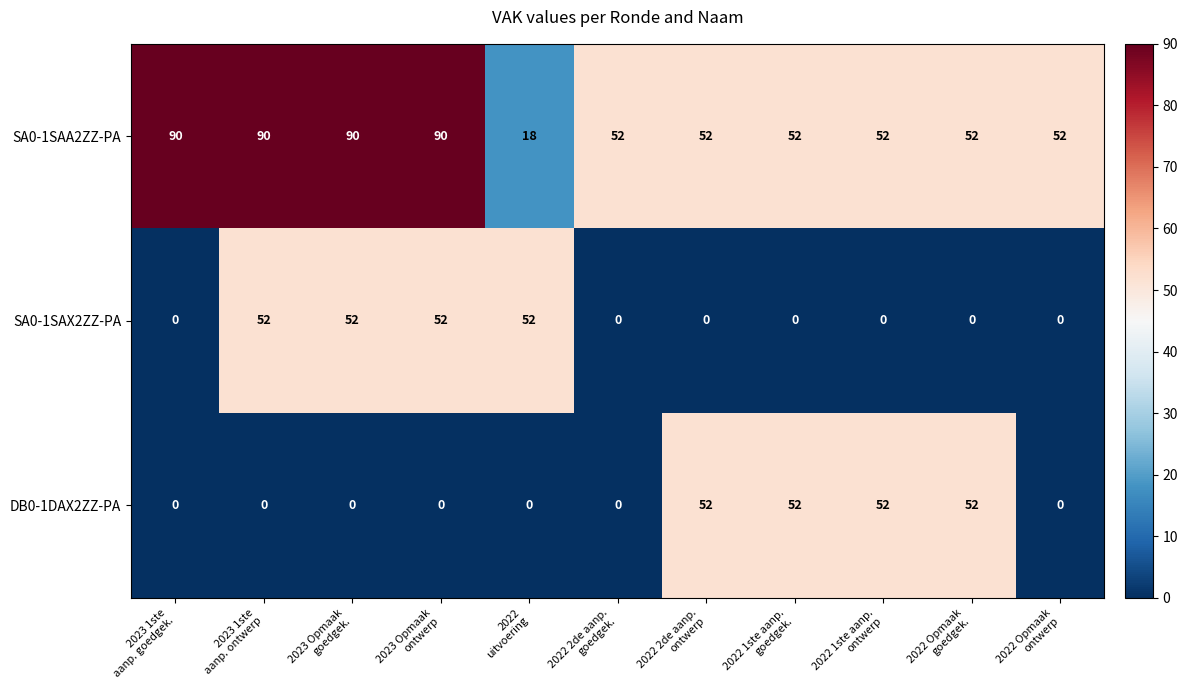

Which series has the largest range (max minus min)?

SA0-1SAA2ZZ-PA